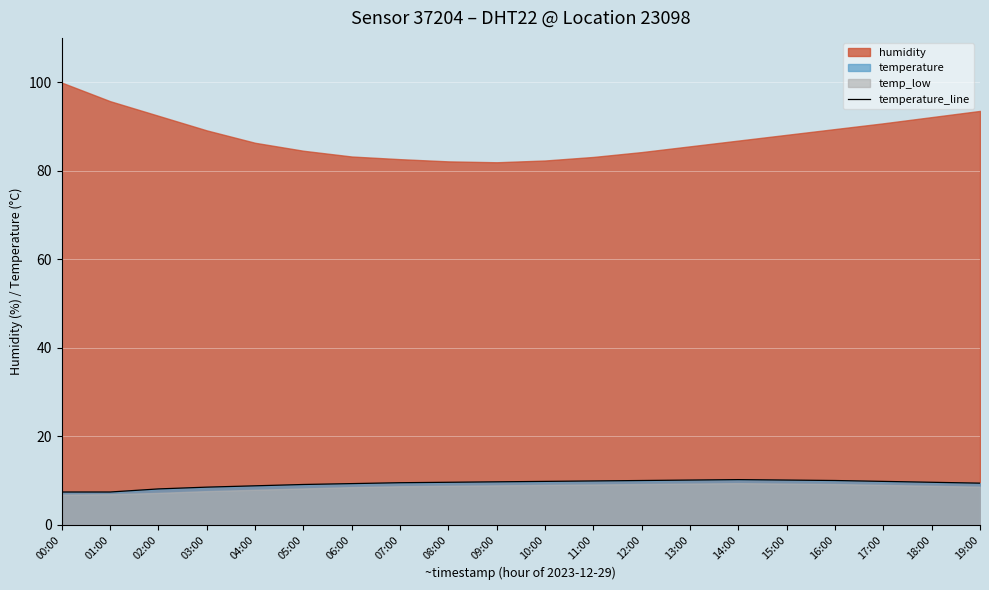

What is the label of the 18th point from the left?

17:00